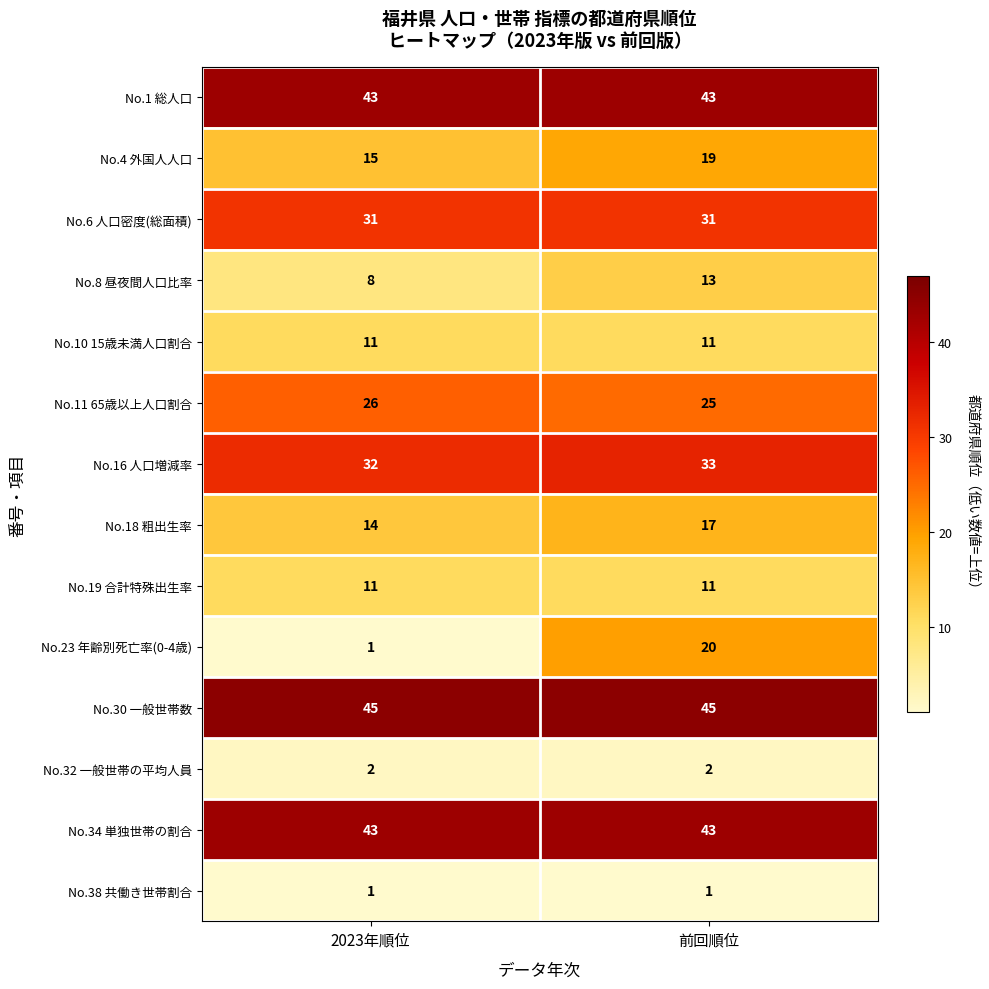

The No.18 粗出生率 series shows 27 at 前回順位. True or false?

False